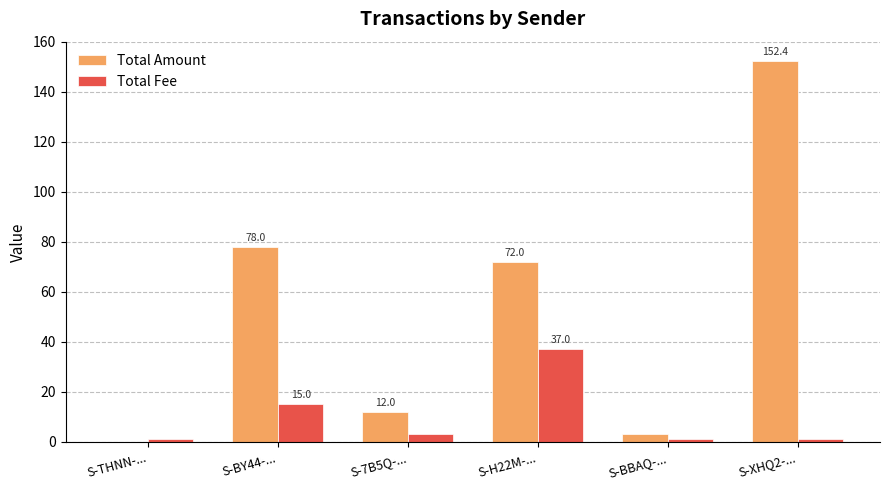

At which category does the chart reach its peak across all series?

S-XHQ2-...